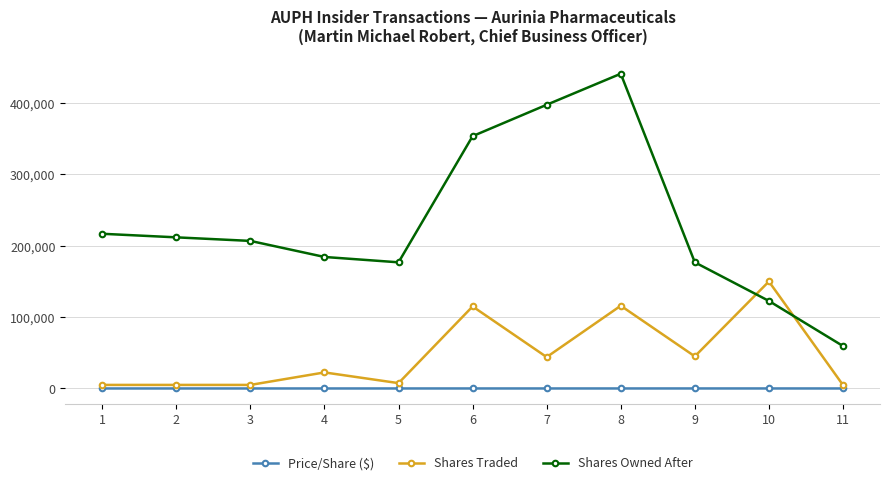

What is the minimum value shown in the chart?

12.0